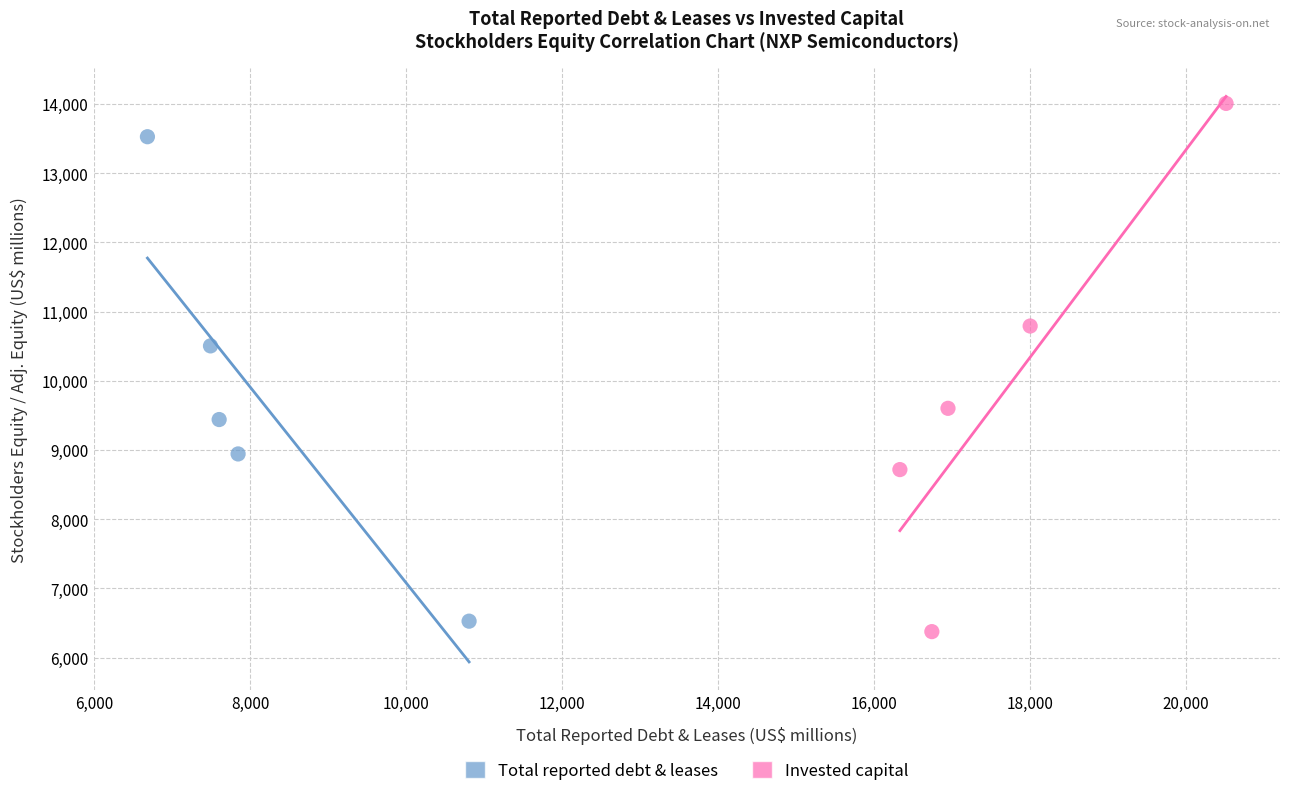

Which series has the largest Y range (max minus min)?

Invested capital